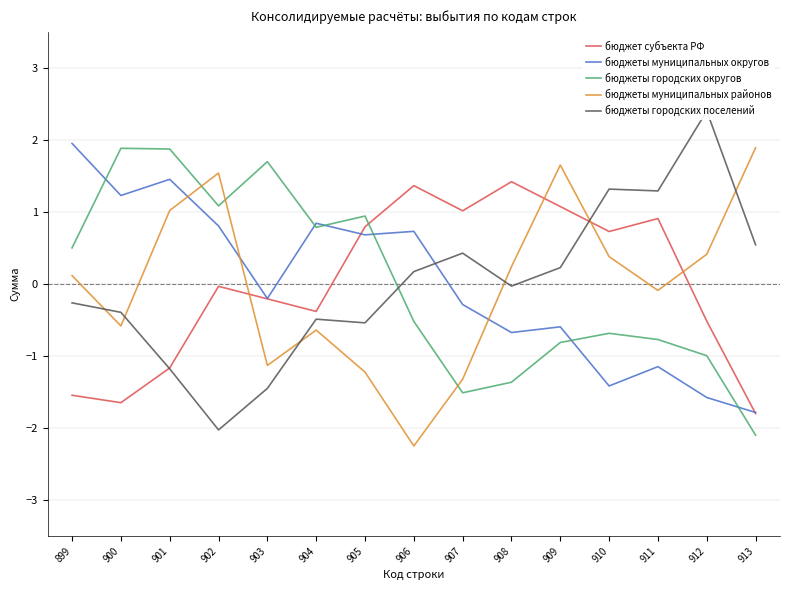

True or false: бюджет субъекта РФ has a value of -2.5 at 900.

False